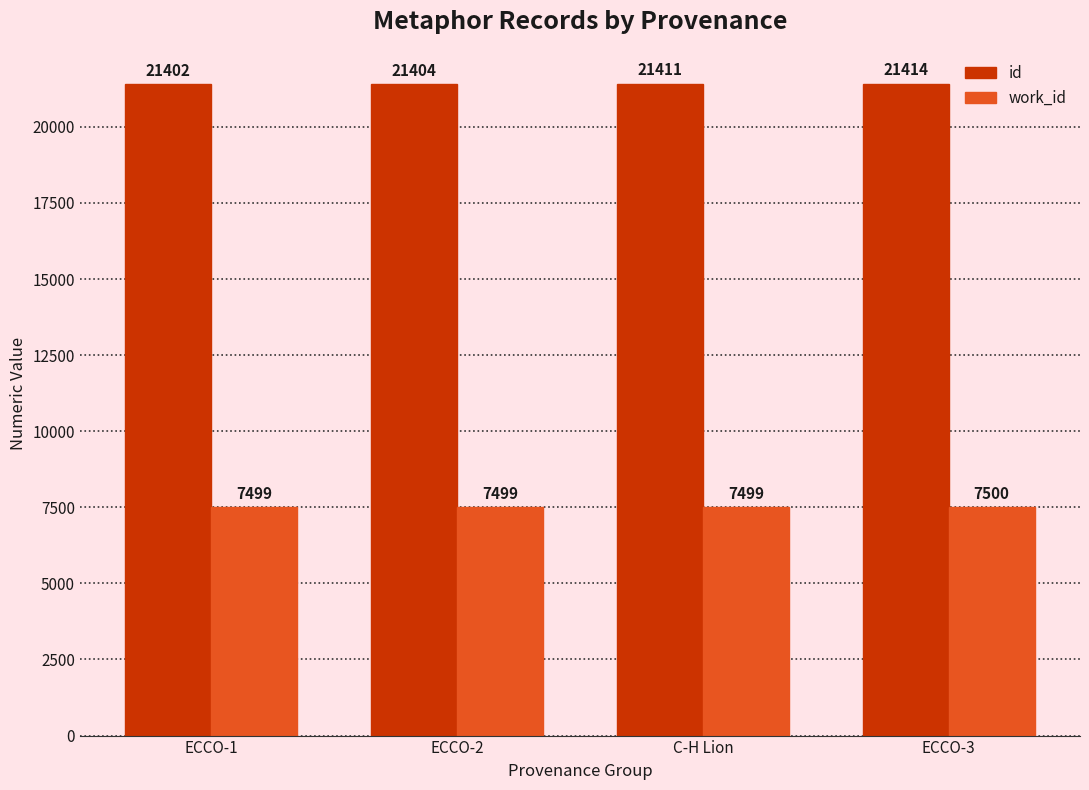

Rank the series at ECCO-1 from highest to lowest value.

id, work_id